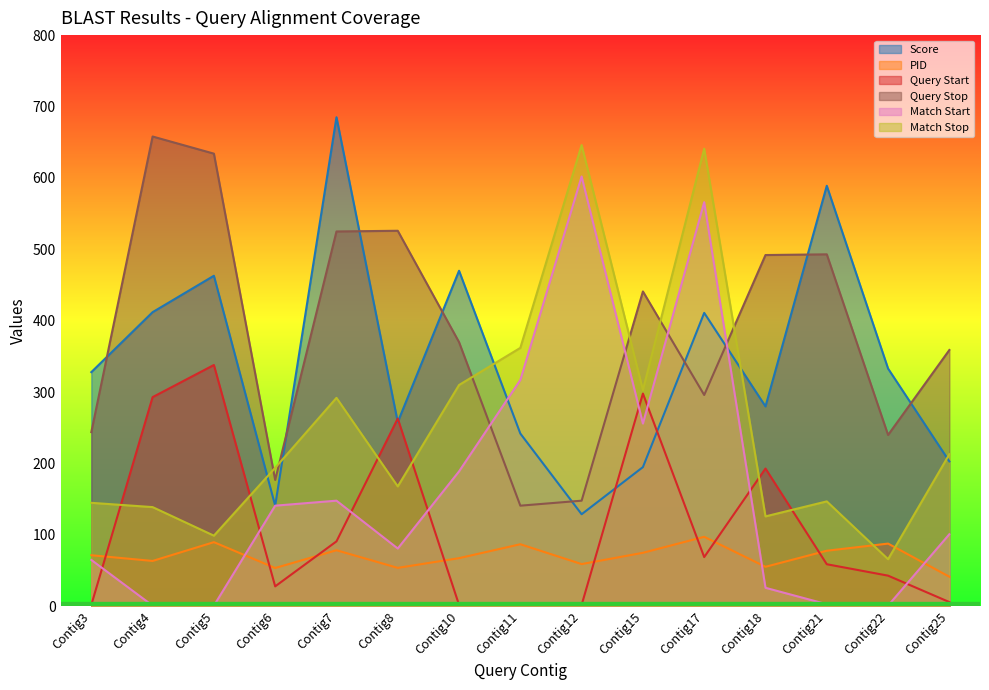

Is it true that Match Stop equals 126.0 at Contig18?

True